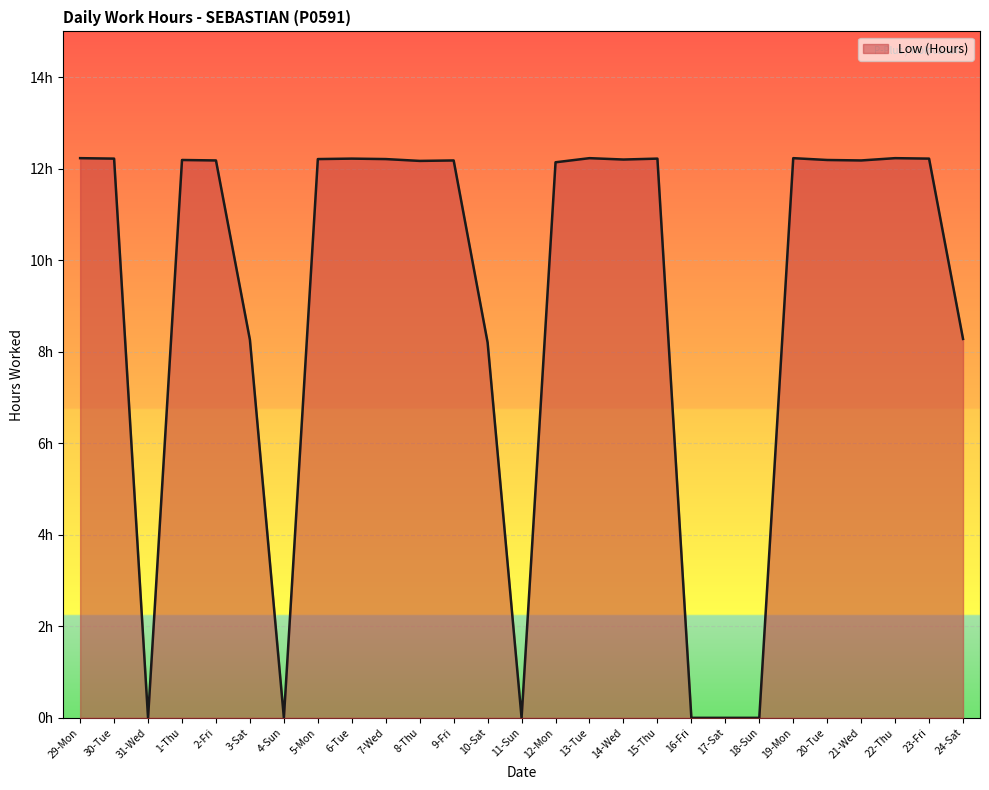

At which label does the data first exceed 12?

29-Mon